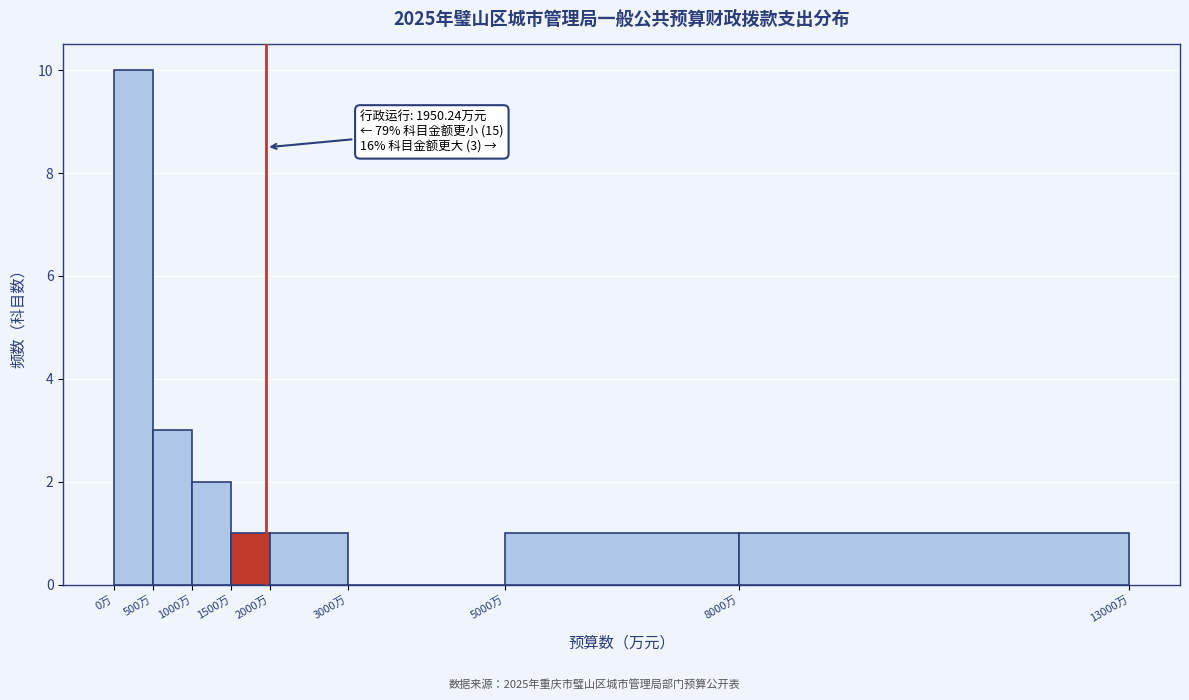

Over which range of the x-axis is the bar tallest?

0 to 500